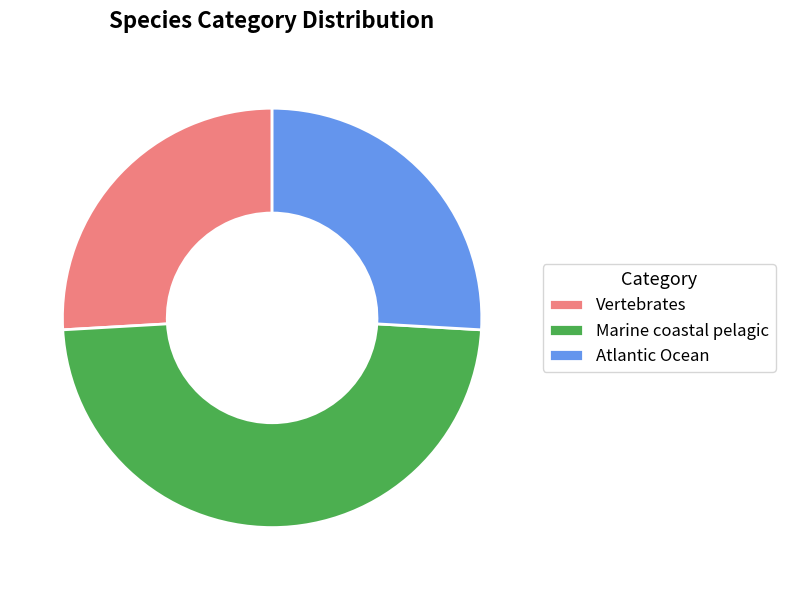

Does any single category account for the majority?

No